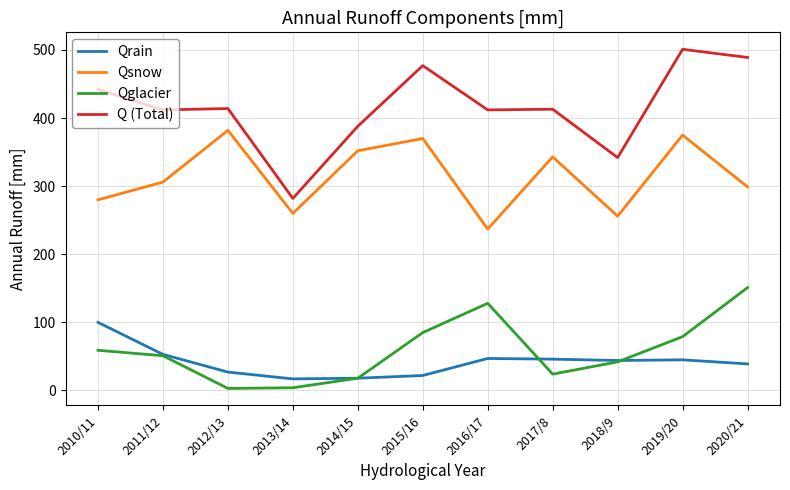

Does the chart display data point markers on the line(s)?

No